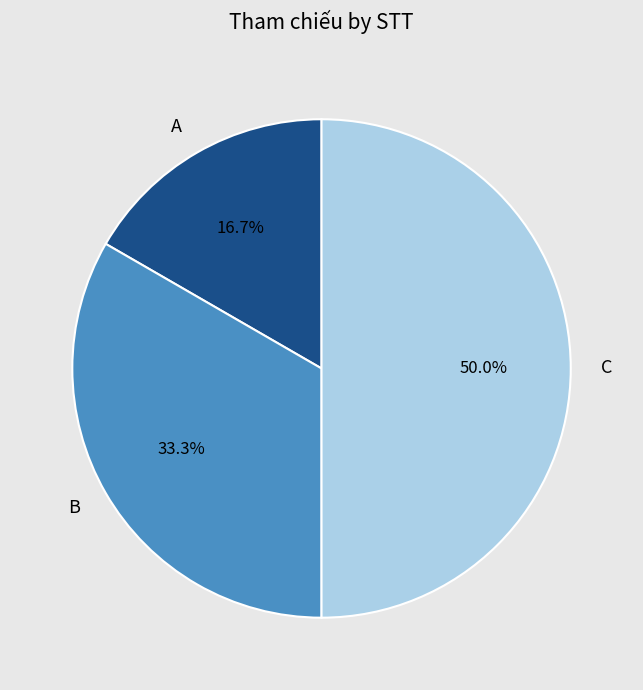

Does A represent more than half of the total?

No